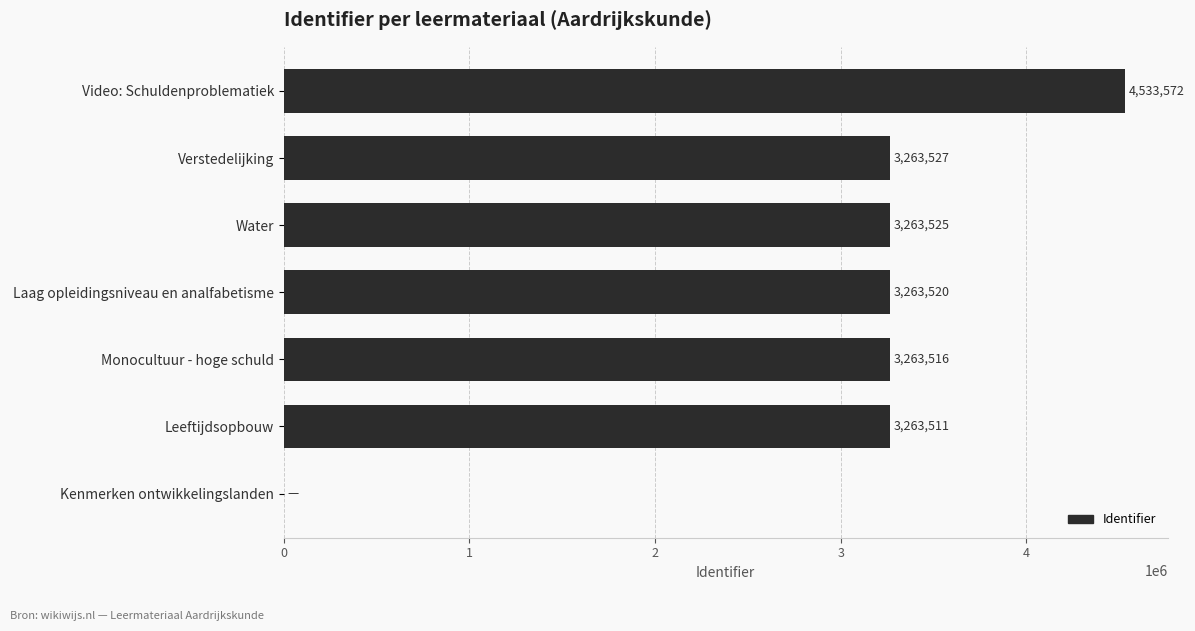

Between Kenmerken ontwikkelingslanden and Water, which is larger?

Water